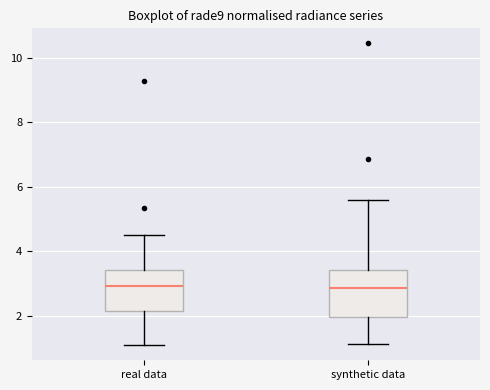

Reading left to right, read every box against the y-axis: the position of its median line, the range the box covers, and the ends of its whiskers. The values are not printed on the chart, so give them approximately, as read against the axis.

real data: median 3.0, box 2.2 to 3.4, whiskers 1.0 to 4.6
synthetic data: median 2.8, box 2.0 to 3.4, whiskers 1.2 to 5.6